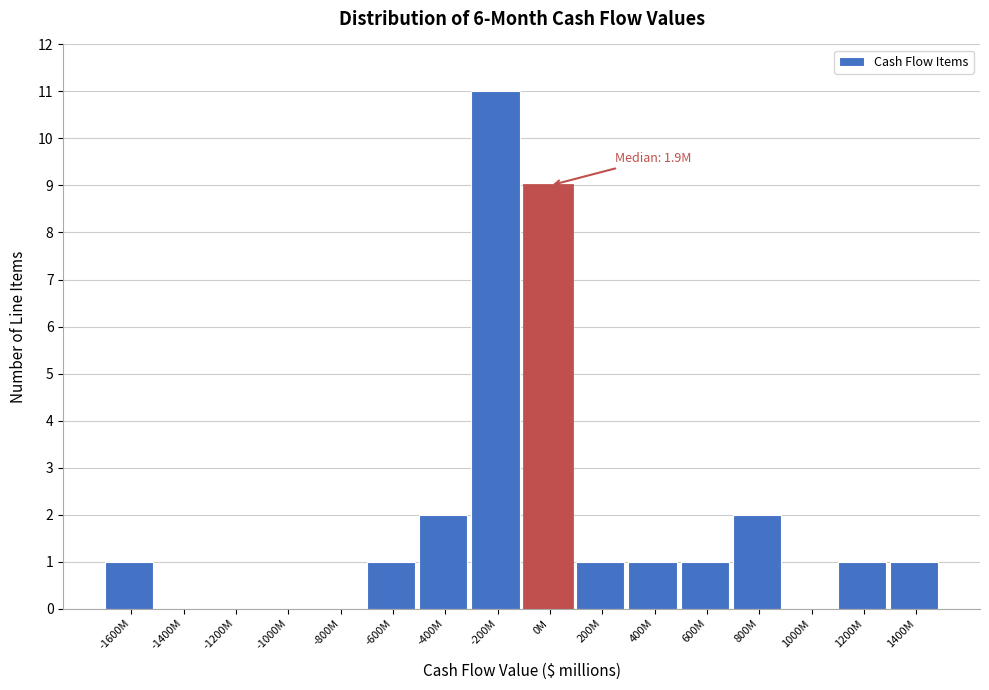

Reading left to right, list all the values displayed in this chart.

-1600M=1	-1400M=0	-1200M=0	-1000M=0	-800M=0	-600M=1	-400M=2	-200M=11	0M=9	200M=1	400M=1	600M=1	800M=2	1000M=0	1200M=1	1400M=1